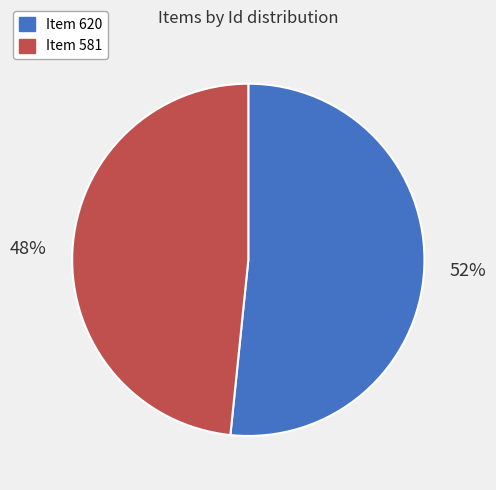

Rank the categories by value from lowest to highest.

Item 581, Item 620